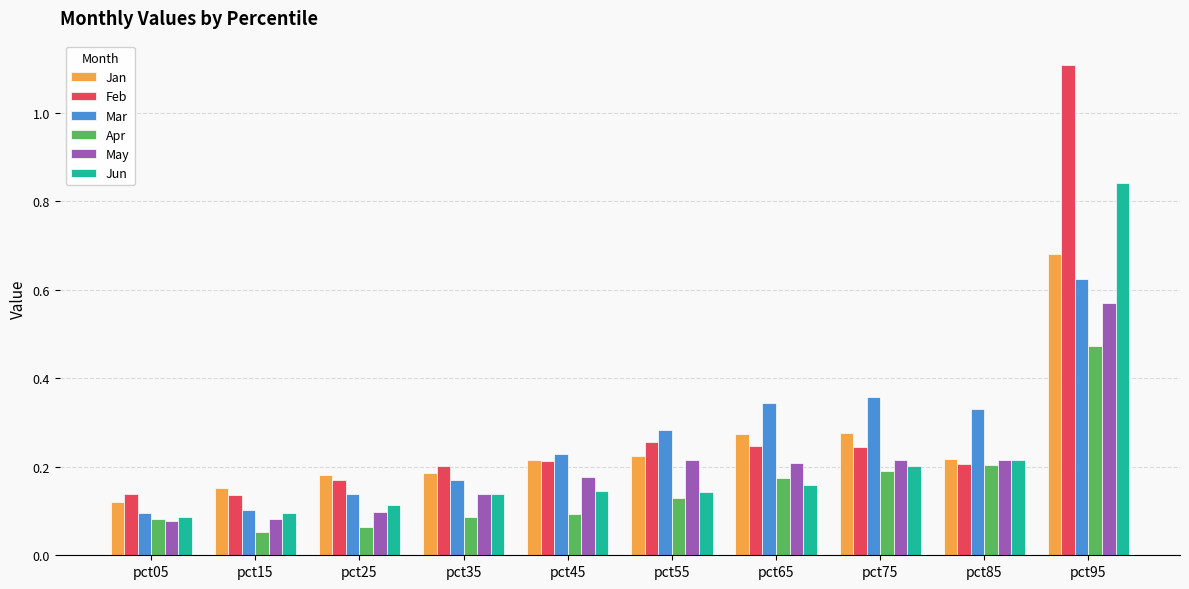

At which category is the sum across all series the highest?

pct95